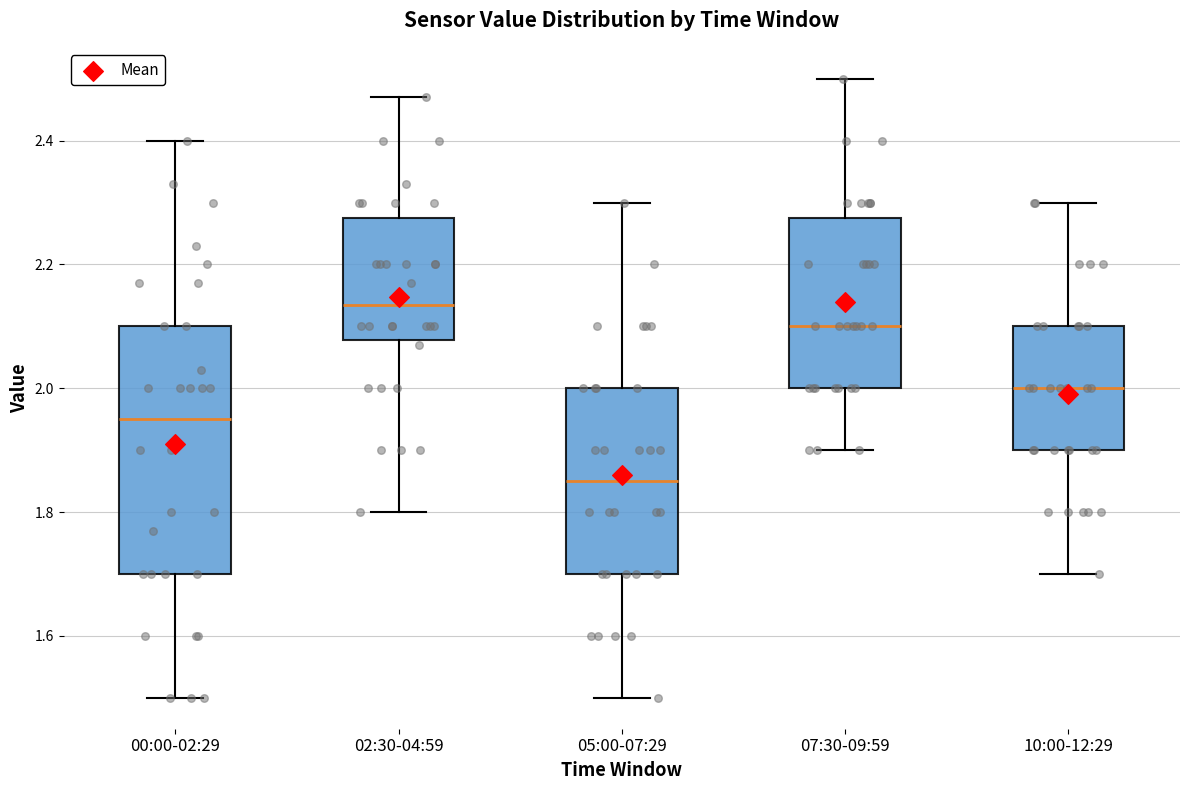

Which box has the highest median line?

02:30-04:59